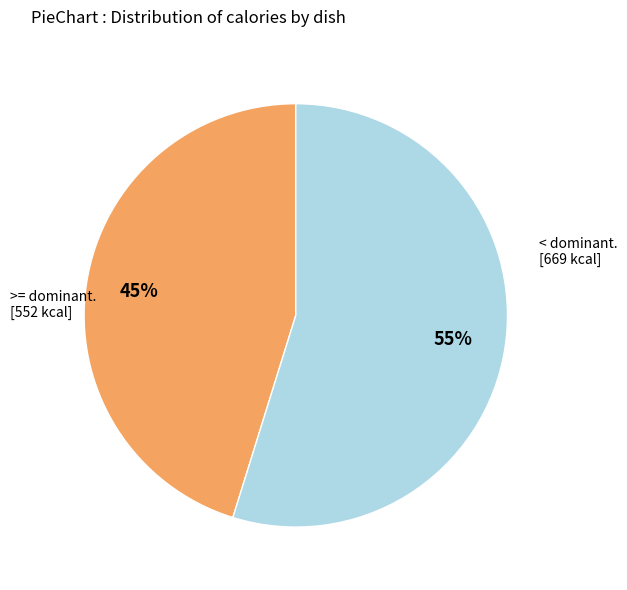

How many slices are in this pie chart?

2